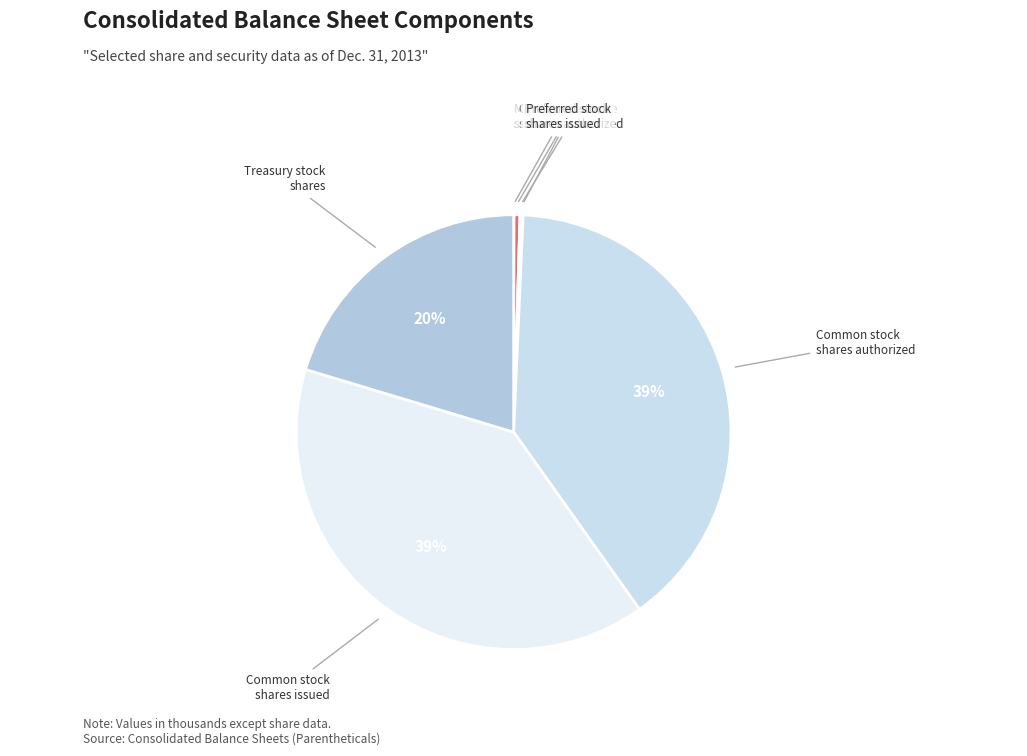

Which category has the smallest portion of the pie?

Mortgage-backed and related securities amortized cost